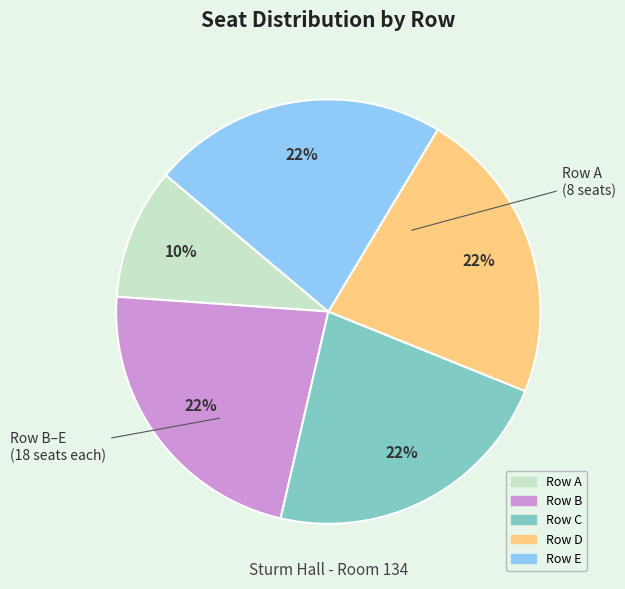

Is Row B the majority of the pie?

No